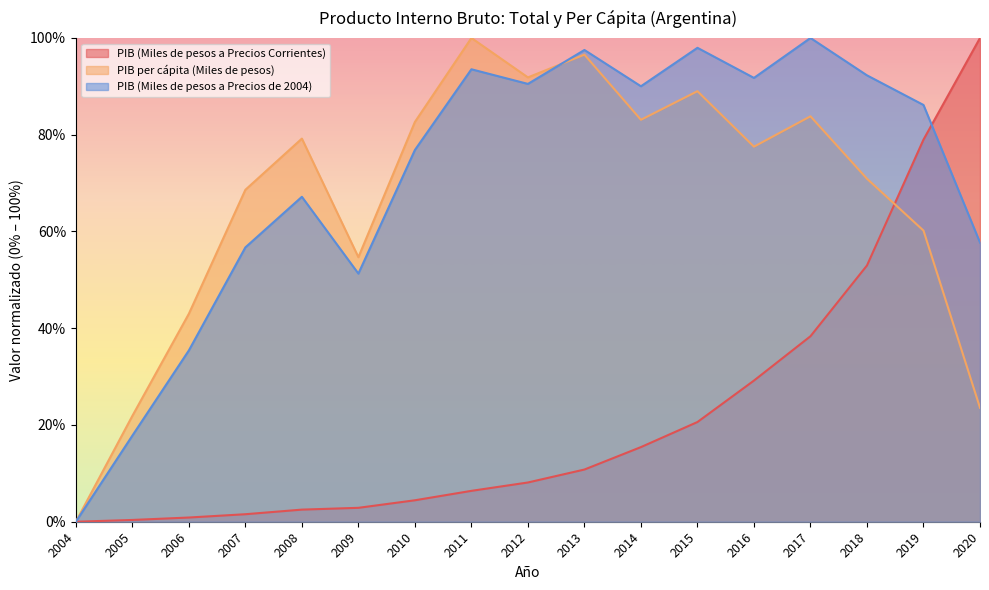

True or false: PIB (Miles de pesos a Precios de 2004) has a value of 0.9 at 2014.

True